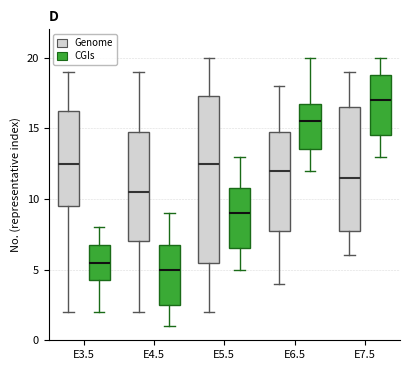

Reading left to right, transcribe this box plot: for each box, give where its median line is, the range the box spans, and where its two whiskers end, as read against the y-axis. The values are not printed on the chart, so give them approximately, as read against the axis.

E3.5 (Genome): median 12.5, box 9.5 to 16.5, whiskers 2.0 to 19.0
E3.5 (CGIs): median 5.5, box 4.5 to 7.0, whiskers 2.0 to 8.0
E4.5 (Genome): median 10.5, box 7.0 to 15.0, whiskers 2.0 to 19.0
E4.5 (CGIs): median 5.0, box 2.5 to 7.0, whiskers 1.0 to 9.0
E5.5 (Genome): median 12.5, box 5.5 to 17.5, whiskers 2.0 to 20.0
E5.5 (CGIs): median 9.0, box 6.5 to 11.0, whiskers 5.0 to 13.0
E6.5 (Genome): median 12.0, box 8.0 to 15.0, whiskers 4.0 to 18.0
E6.5 (CGIs): median 15.5, box 13.5 to 17.0, whiskers 12.0 to 20.0
E7.5 (Genome): median 11.5, box 8.0 to 16.5, whiskers 6.0 to 19.0
E7.5 (CGIs): median 17.0, box 14.5 to 19.0, whiskers 13.0 to 20.0